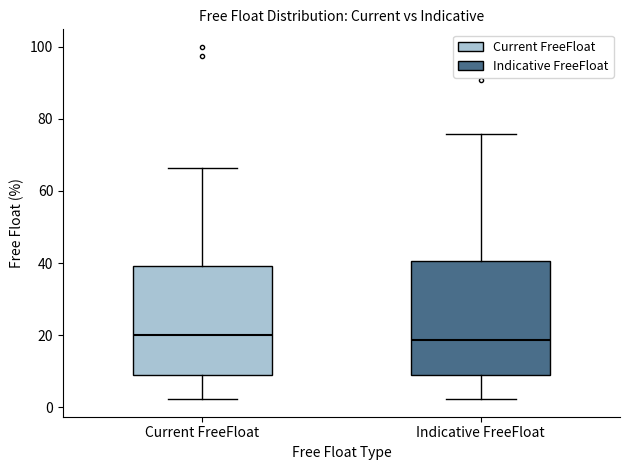

Where is the lower edge of the box for Current FreeFloat on the y-axis? The values are not printed on the chart, so give them approximately, as read against the axis.

10